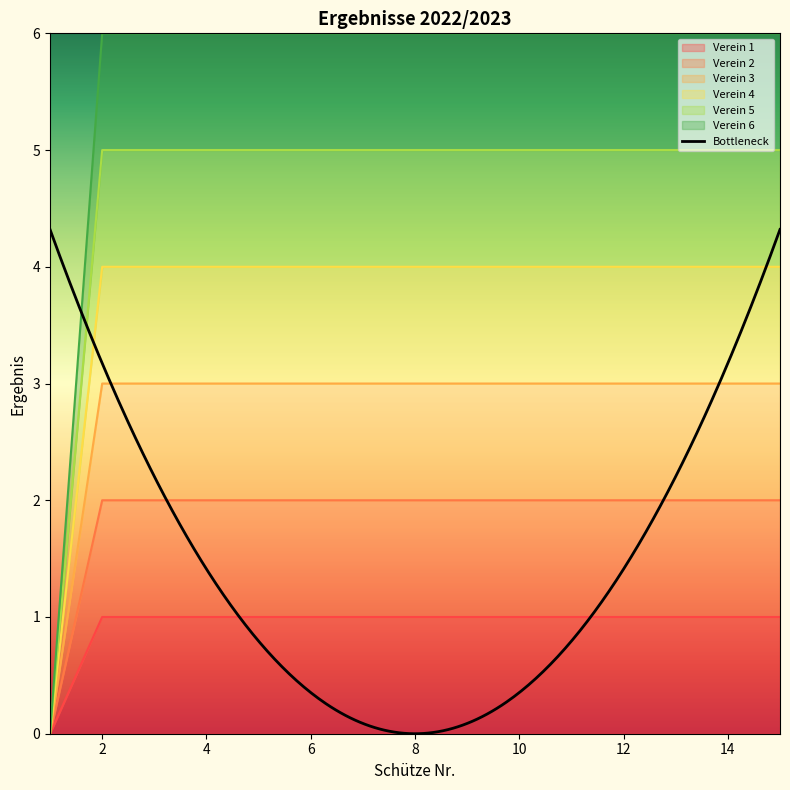

What is the approximate value of Verein 1 at 4?

1